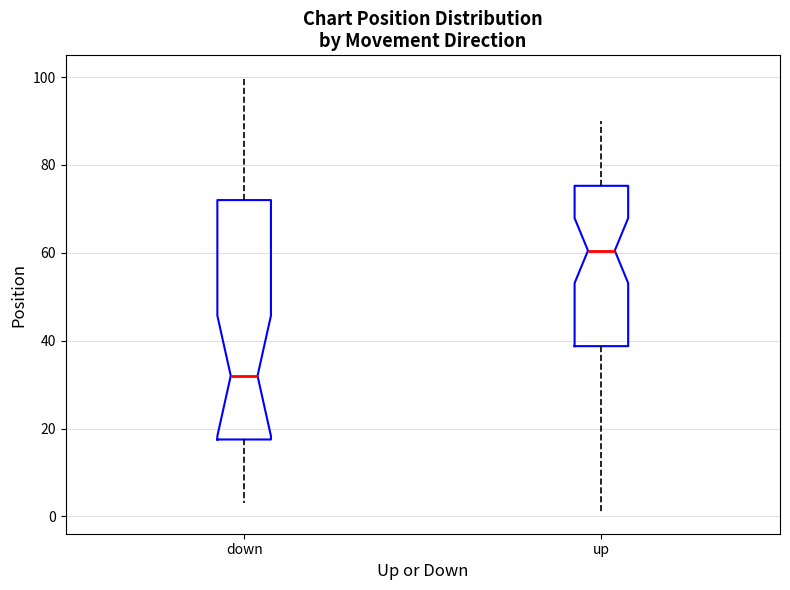

Comparing the boxes themselves (not the whiskers), which one is the tallest?

down